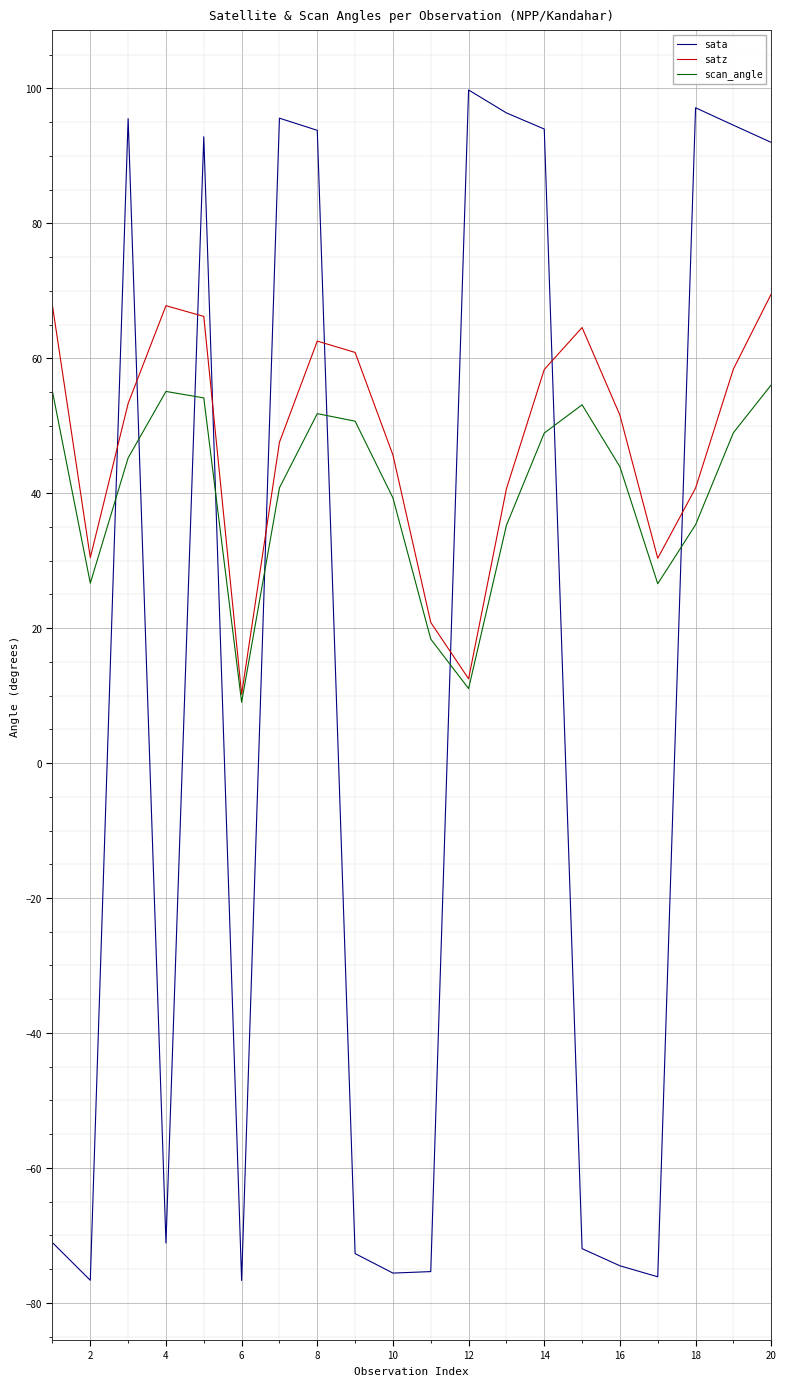

True or false: scan_angle has more than 1 interior local peaks.

True